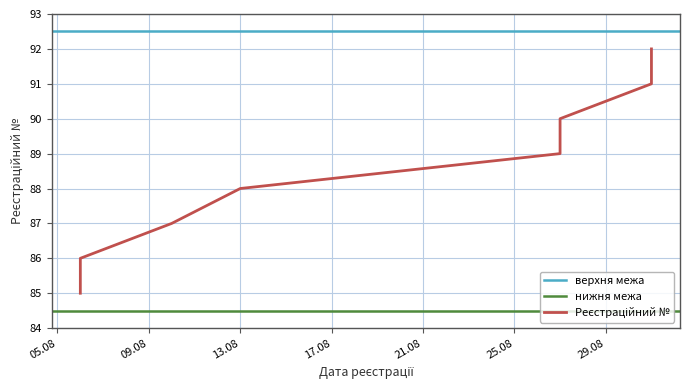

Count the values in the range 87 to 91.

5